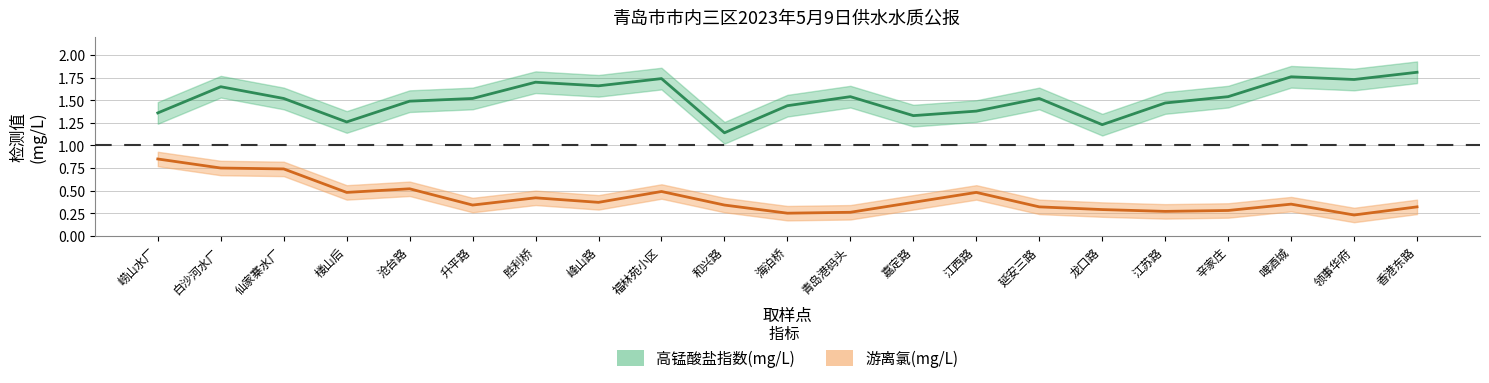

What are all the series names shown in the legend?

高锰酸盐指数(mg/L), 游离氯(mg/L)